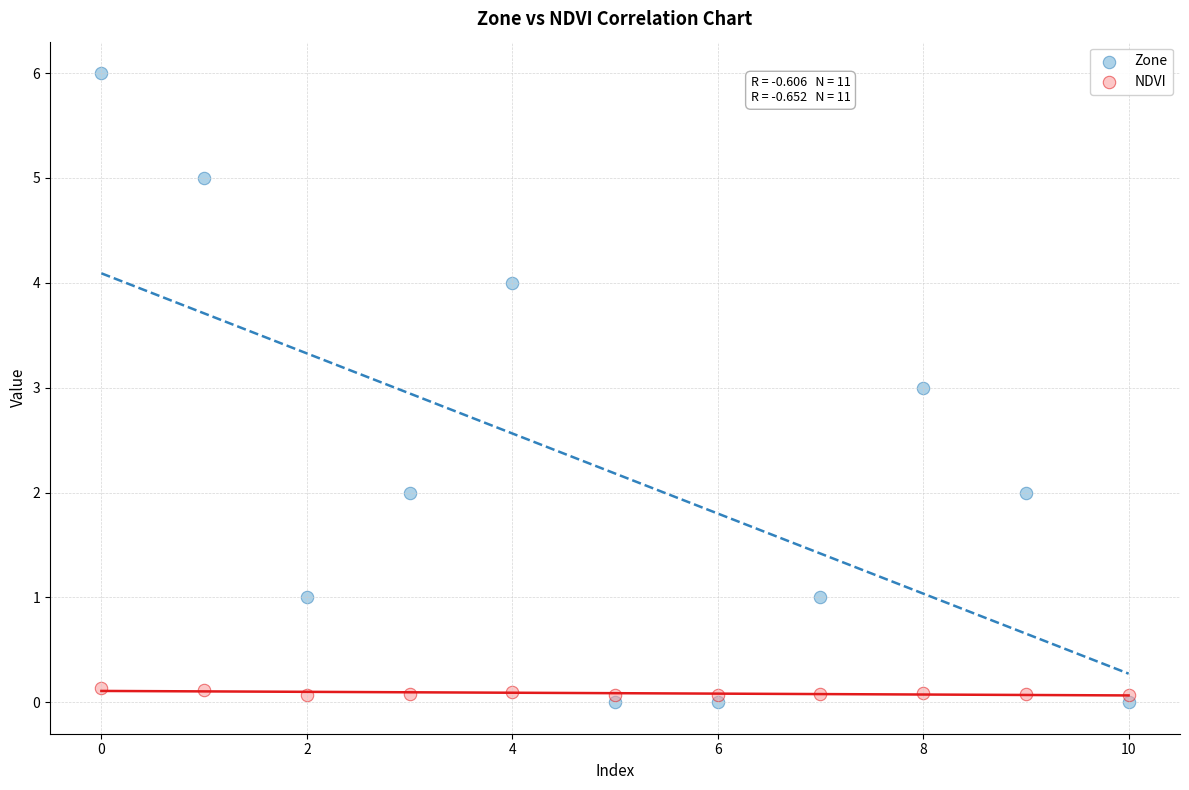

Across all data points, what is the range of Y values (max minus min)?

6.0